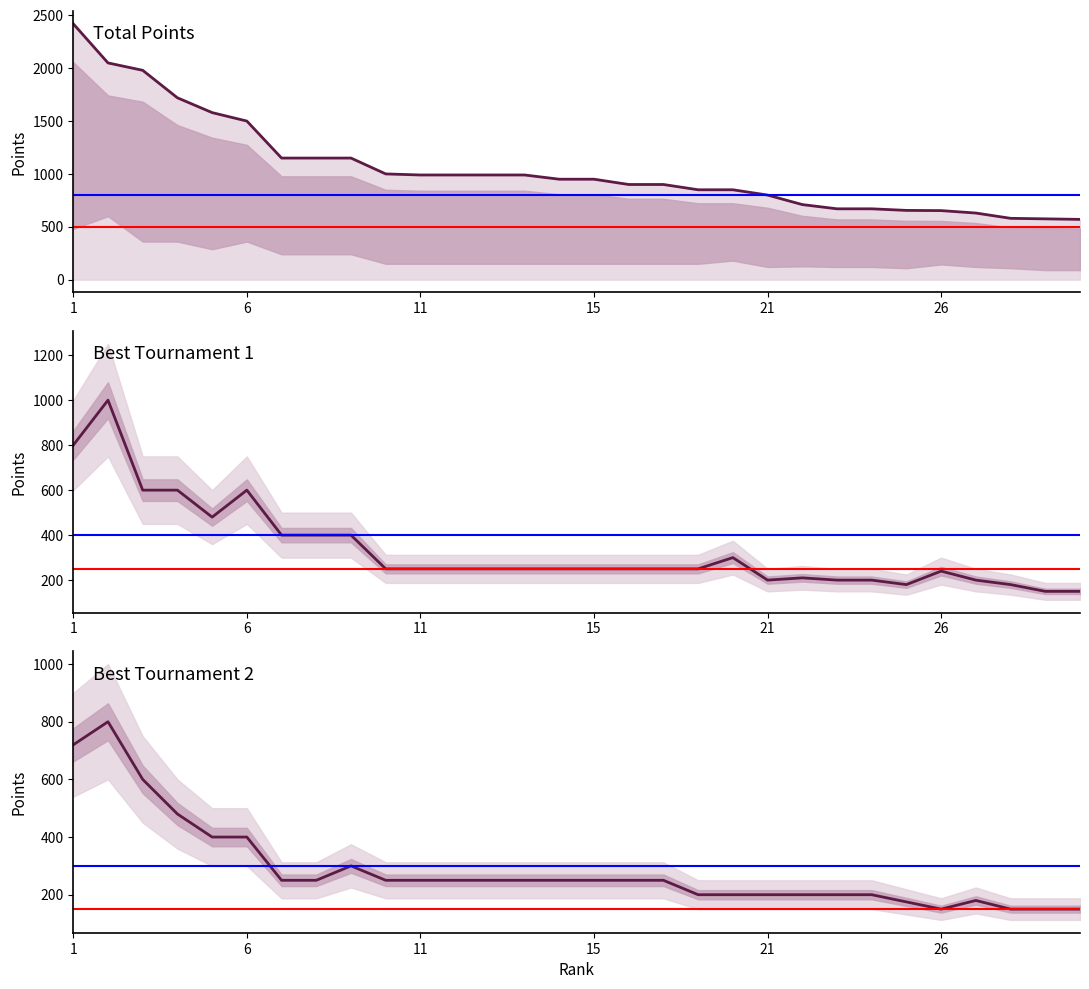

True or false: Total Points and Best Tournament 2 intersect in this chart.

False